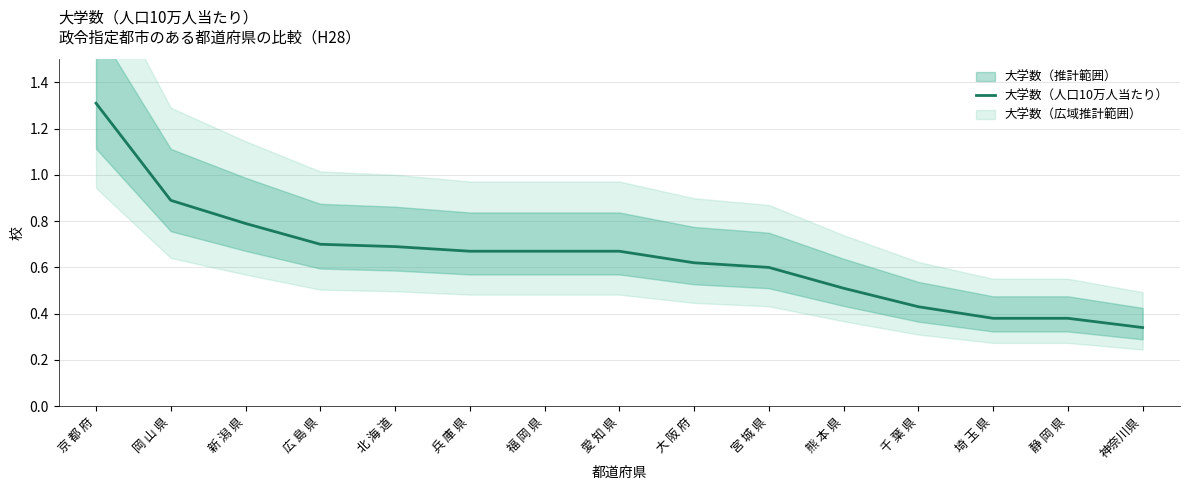

What position from the right is 静 岡 県?

2